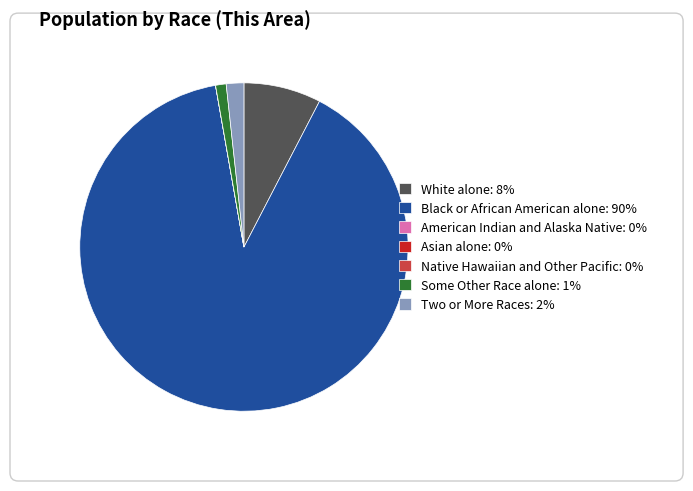

The White alone: 8% slice represents 8% of the pie. True or false?

True